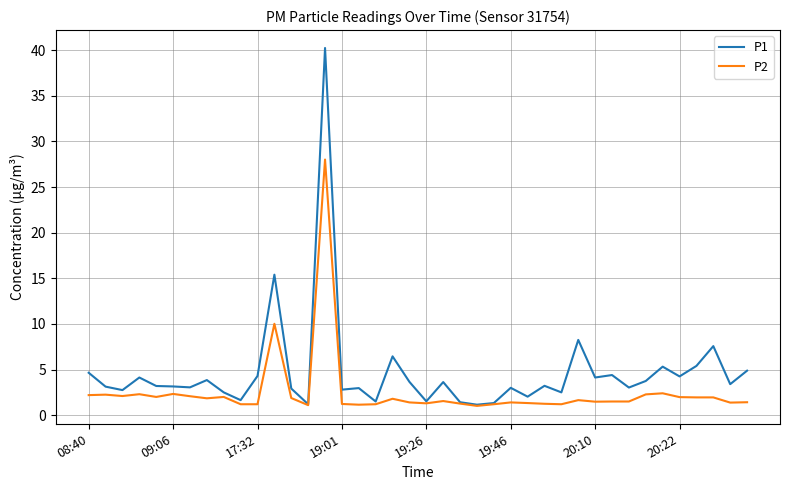

Rank the series by their maximum value, from lowest to highest.

P2, P1